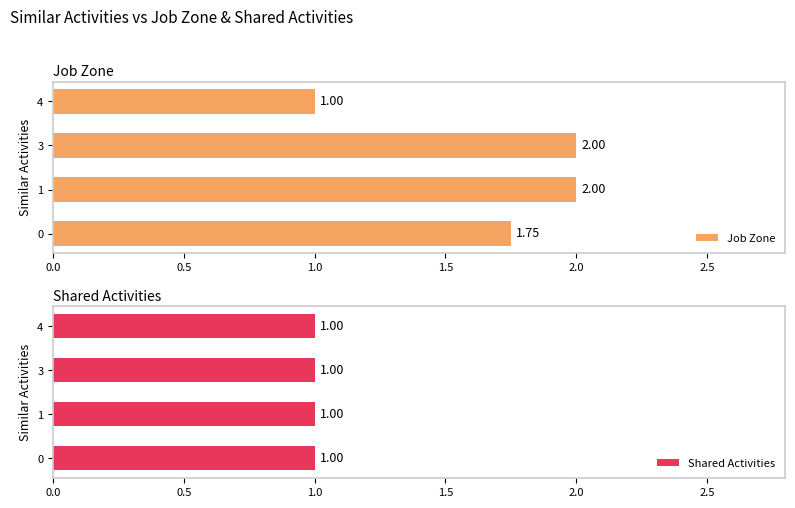

How many data points does each series have?

4